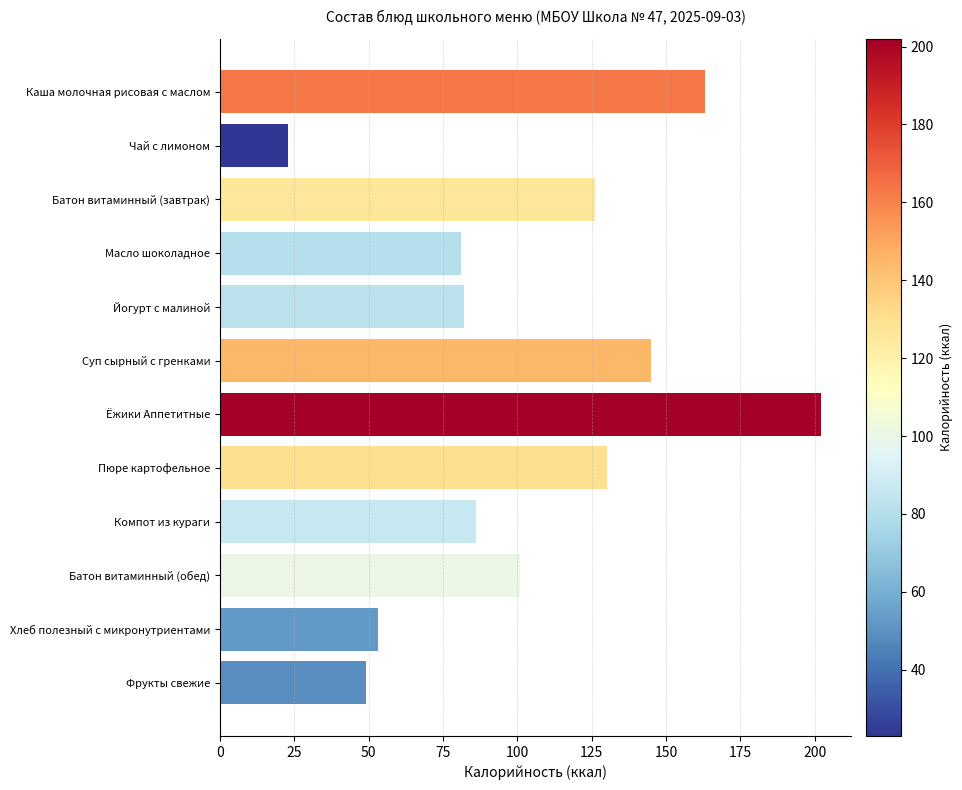

What is the sum of all values?

1240.8